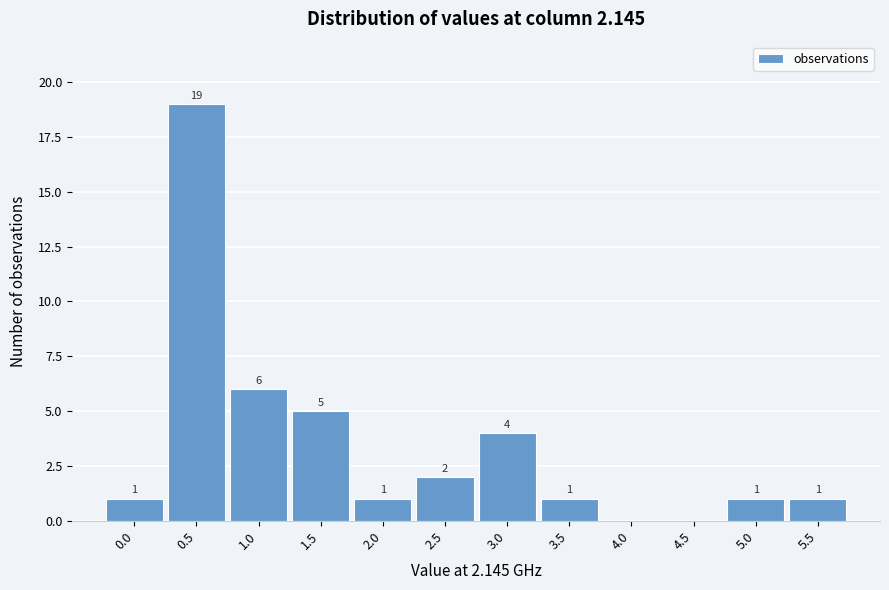

Reading left to right, extract all data points from this chart.

0.0=1	0.5=19	1.0=6	1.5=5	2.0=1	2.5=2	3.0=4	3.5=1	4.0=0	4.5=0	5.0=1	5.5=1